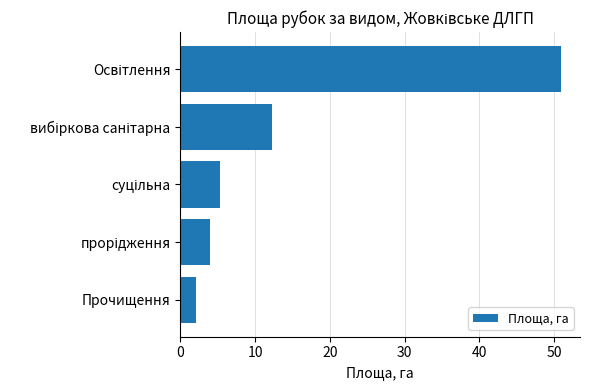

What is the difference between the second highest and second lowest values?

8.2